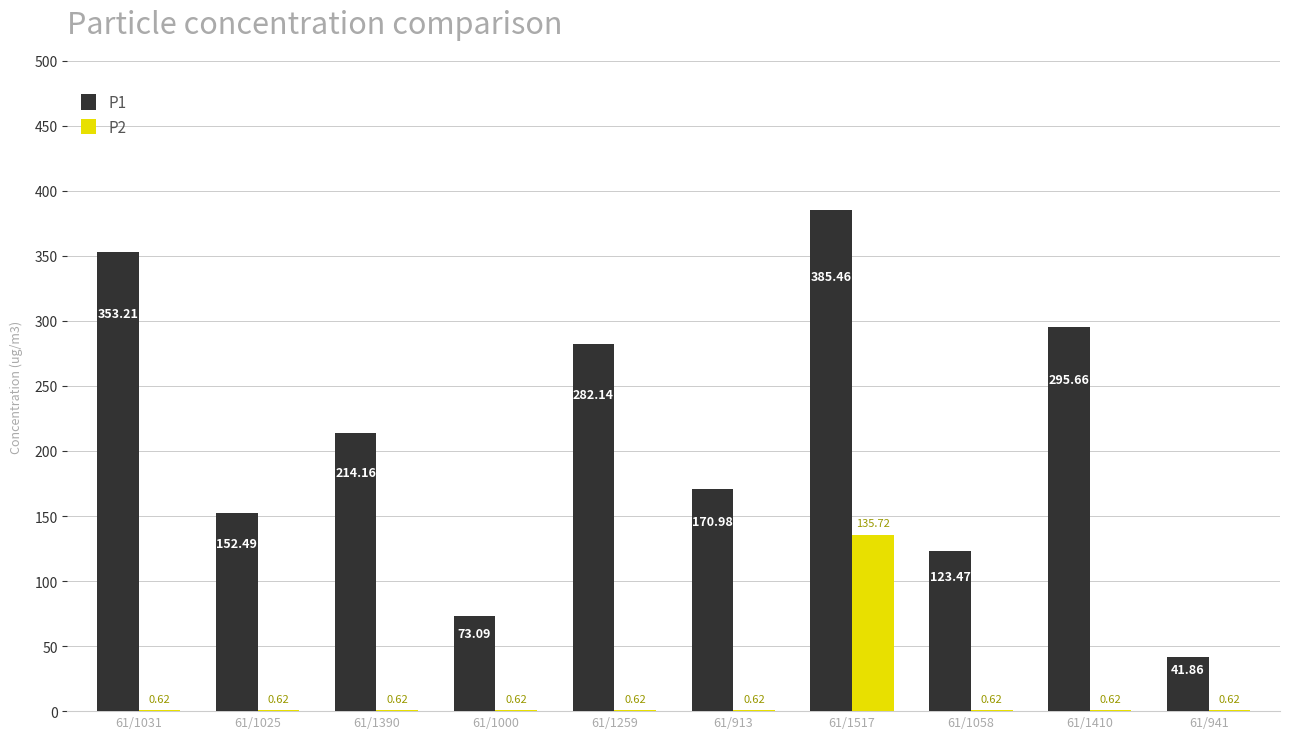

Which series has the largest total across all categories?

P1